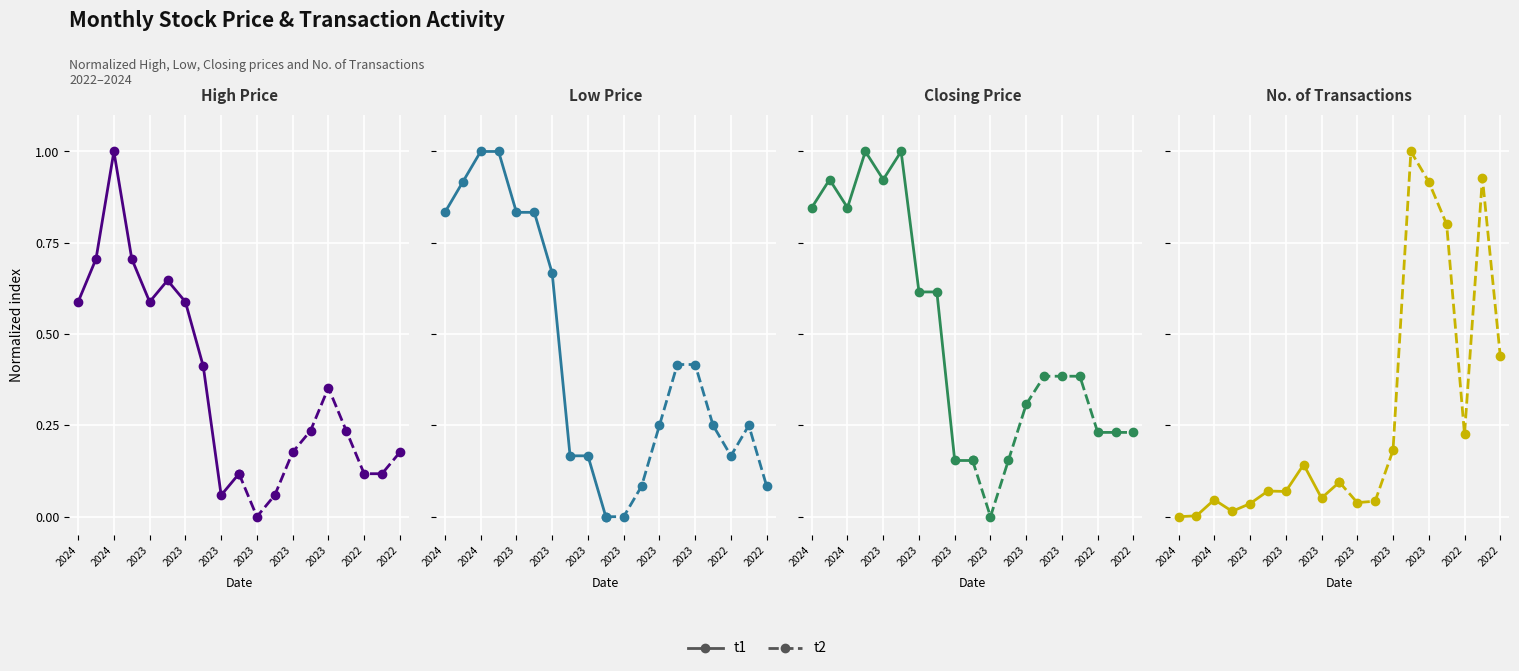

Which series changed the most between 2024 and 2022?

t2